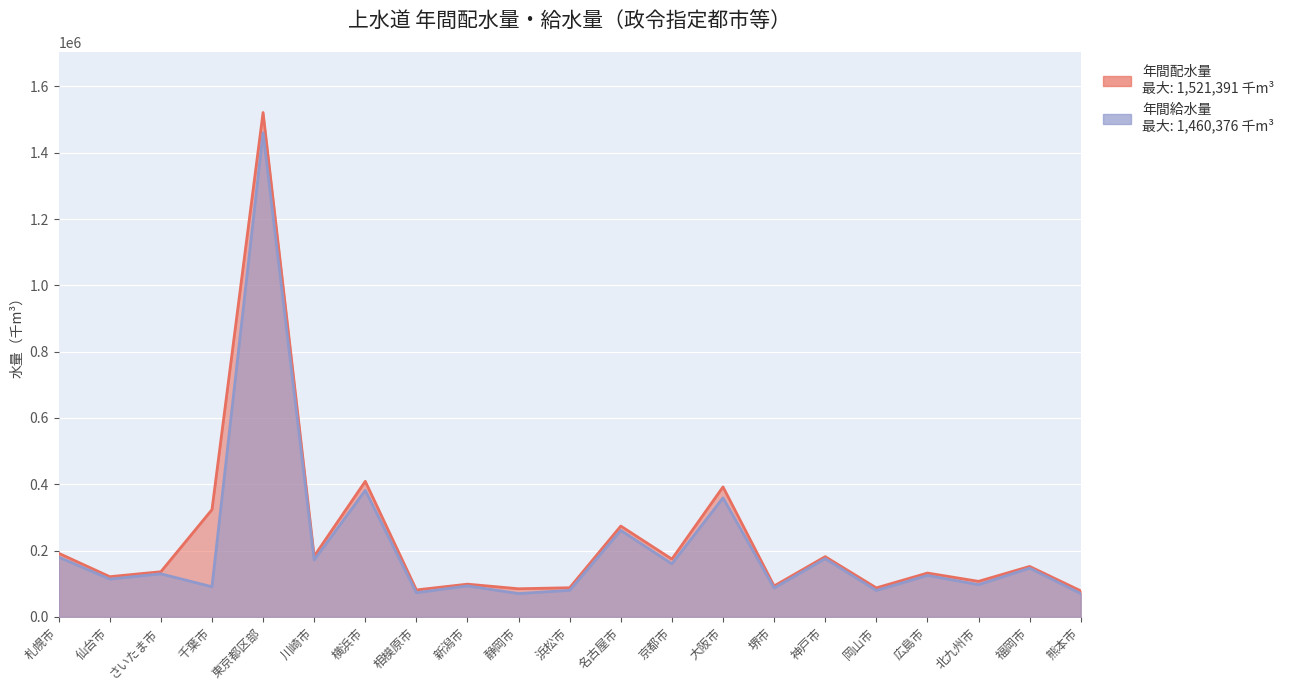

Where is the first local maximum for 年間配水量?

東京都区部